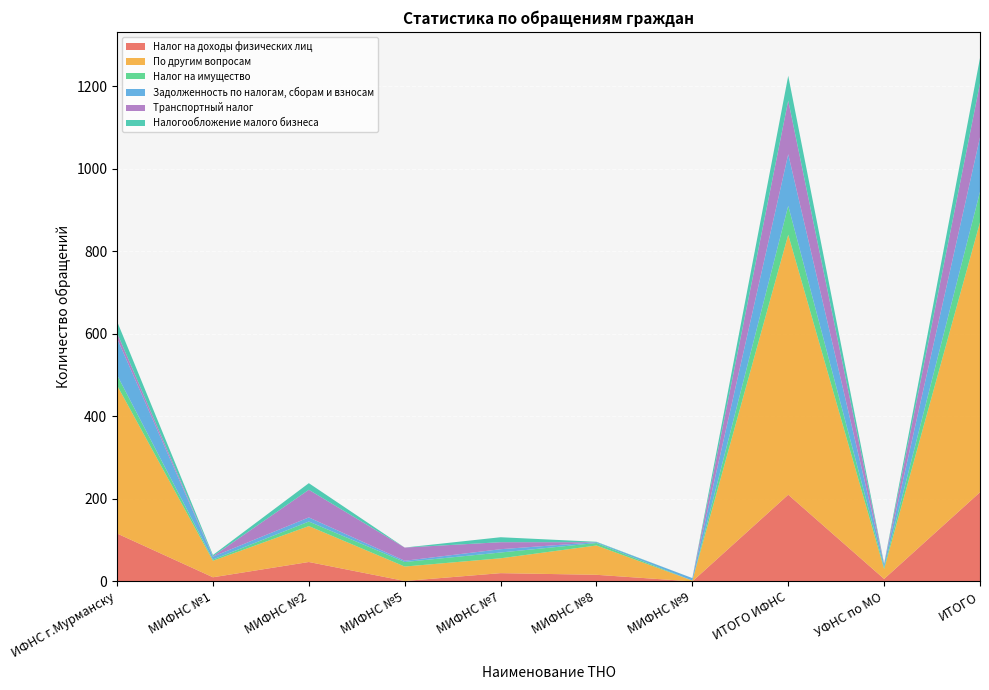

Reading right to left, list all the values displayed in this chart.

Налог на доходы физических лиц: ИТОГО=216	УФНС по МО=6	ИТОГО ИФНС=210	МИФНС №9=0	МИФНС №8=16	МИФНС №7=20	МИФНС №5=1	МИФНС №2=47	МИФНС №1=10	ИФНС г.Мурманску=116
По другим вопросам: ИТОГО=654	УФНС по МО=24	ИТОГО ИФНС=630	МИФНС №9=2	МИФНС №8=71	МИФНС №7=36	МИФНС №5=35	МИФНС №2=87	МИФНС №1=40	ИФНС г.Мурманску=359
Налог на имущество: ИТОГО=74	УФНС по МО=4	ИТОГО ИФНС=70	МИФНС №9=0	МИФНС №8=6	МИФНС №7=14	МИФНС №5=11	МИФНС №2=11	МИФНС №1=3	ИФНС г.Мурманску=25
Задолженность по налогам, сборам и взносам: ИТОГО=132	УФНС по МО=7	ИТОГО ИФНС=125	МИФНС №9=6	МИФНС №8=2	МИФНС №7=8	МИФНС №5=3	МИФНС №2=10	МИФНС №1=7	ИФНС г.Мурманску=89
Транспортный налог: ИТОГО=131	УФНС по МО=1	ИТОГО ИФНС=130	МИФНС №9=0	МИФНС №8=0	МИФНС №7=17	МИФНС №5=32	МИФНС №2=67	МИФНС №1=1	ИФНС г.Мурманску=13
Налогообложение малого бизнеса: ИТОГО=61	УФНС по МО=1	ИТОГО ИФНС=60	МИФНС №9=0	МИФНС №8=1	МИФНС №7=12	МИФНС №5=0	МИФНС №2=16	МИФНС №1=3	ИФНС г.Мурманску=28